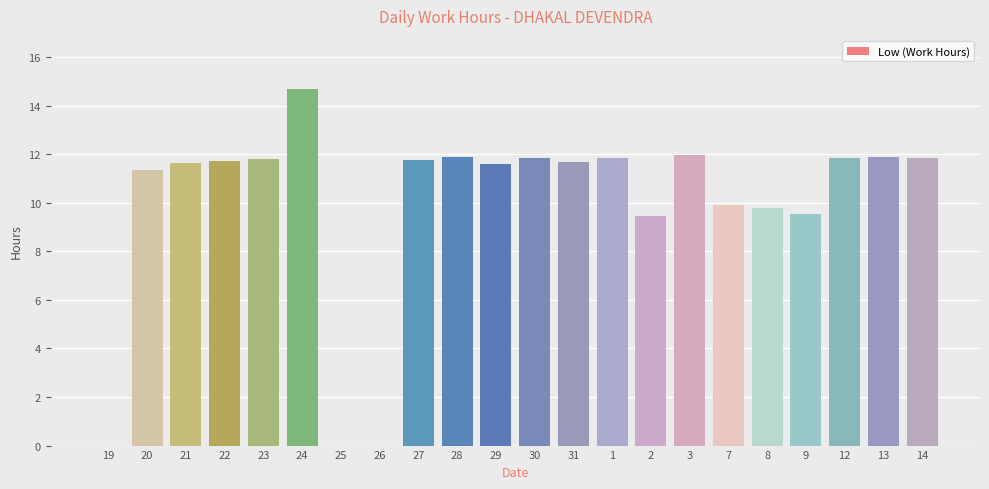

True or false: the data shows 9.9 at 7.

True